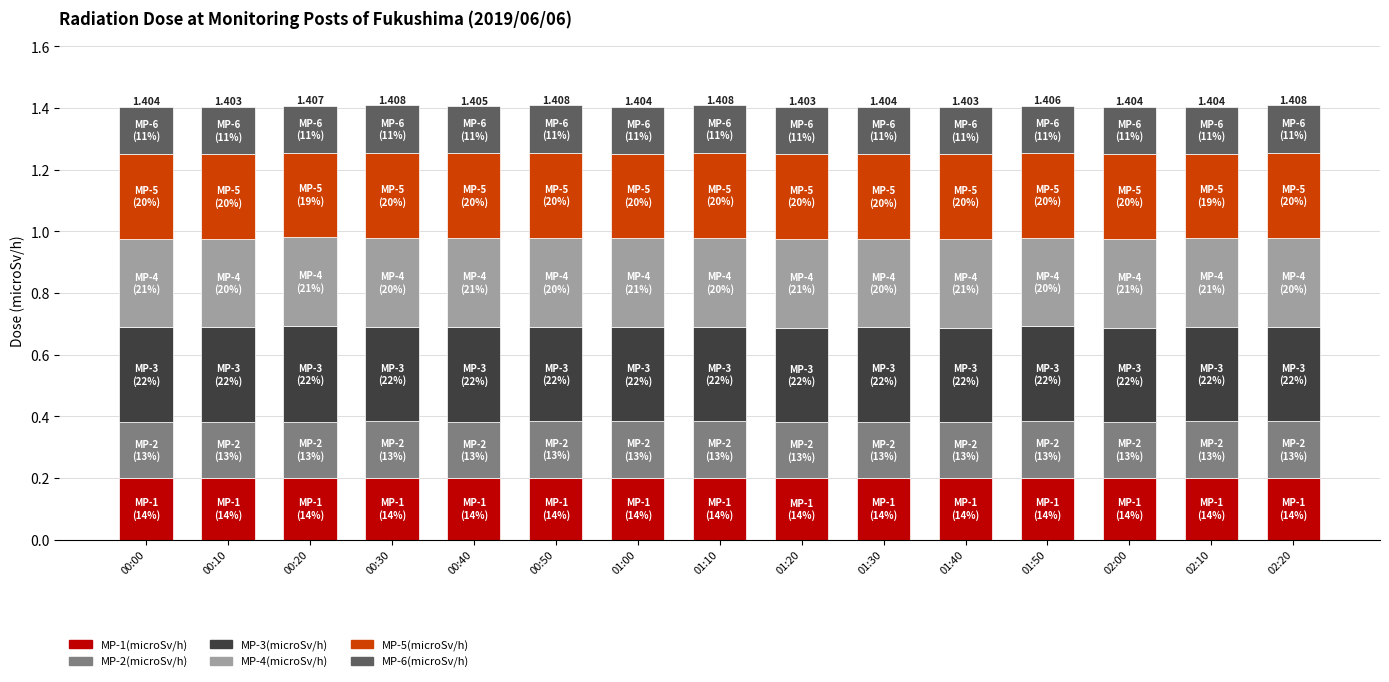

Rank the categories by MP-2(microSv/h) value from lowest to highest.

00:00, 01:30, 00:20, 01:20, 01:40, 01:50, 02:00, 00:10, 00:30, 00:40, 00:50, 01:00, 01:10, 02:10, 02:20